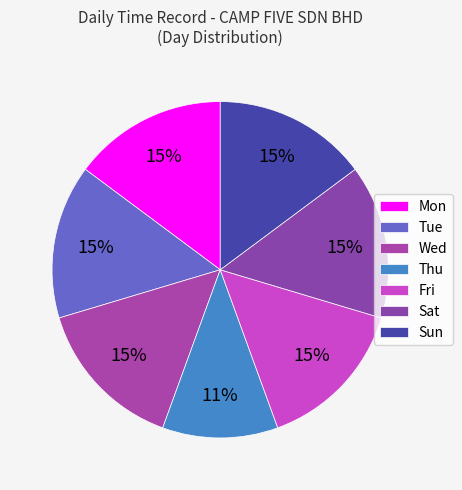

How many slices are in this pie chart?

7